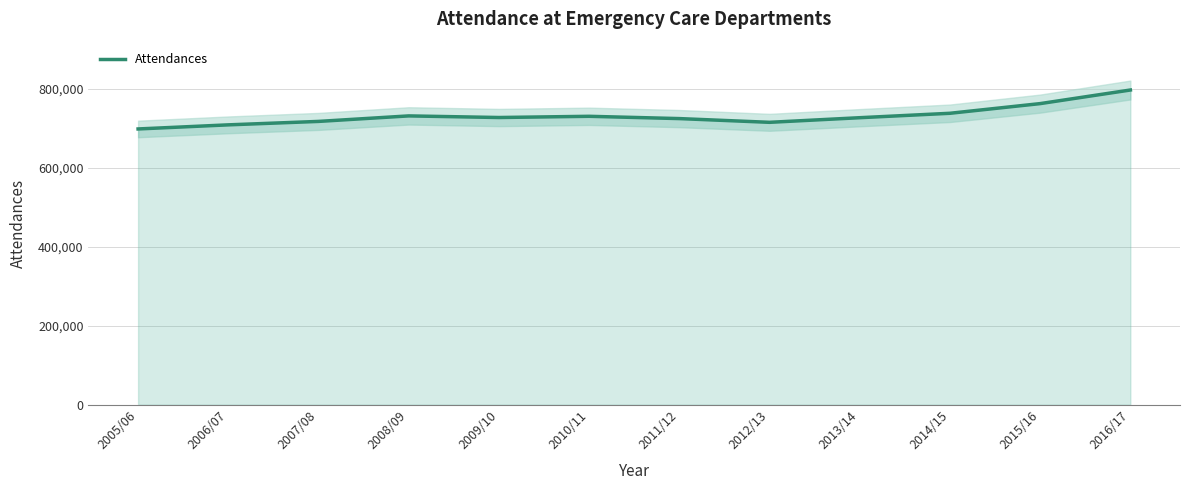

Rank the categories by value from lowest to highest.

2005/06, 2006/07, 2012/13, 2007/08, 2011/12, 2013/14, 2009/10, 2010/11, 2008/09, 2014/15, 2015/16, 2016/17